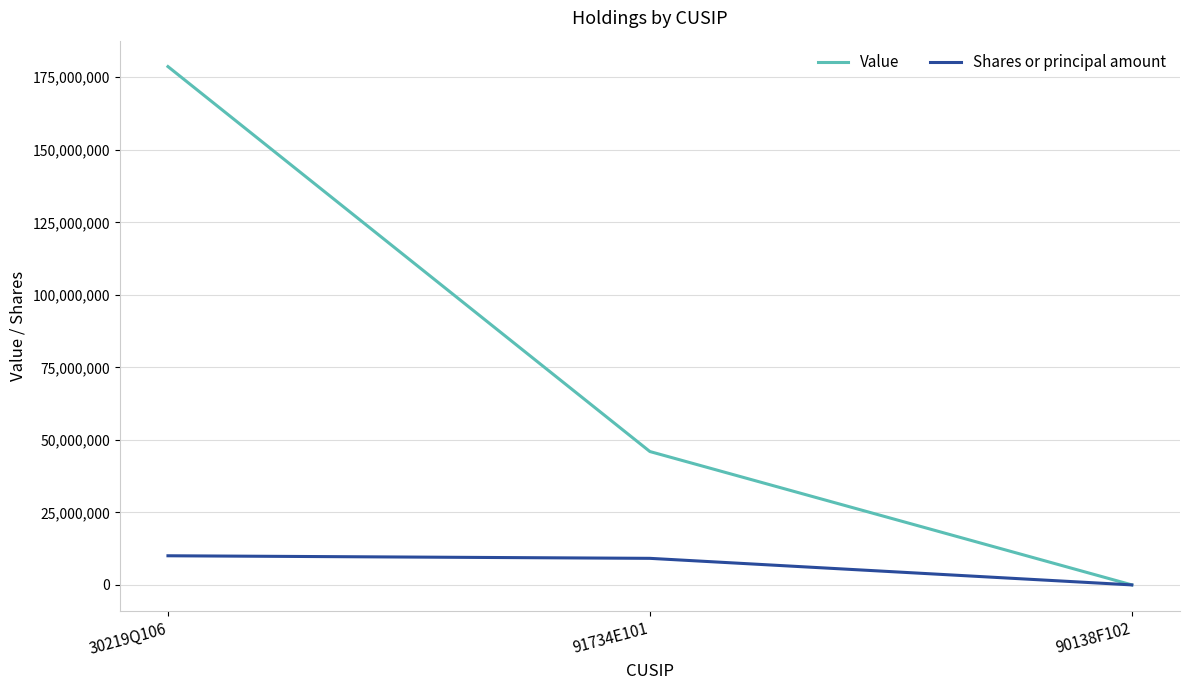

What is the total value across all series at 91734E101?

55138154